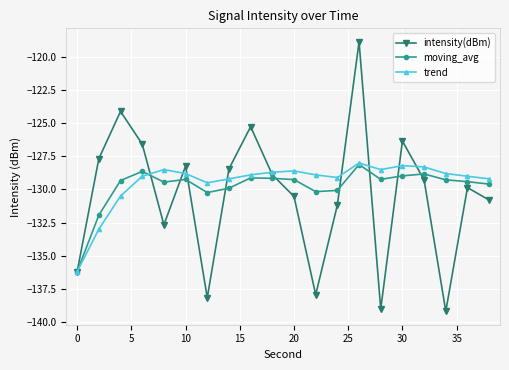

List the series in order of their overall mean, lowest first.

intensity(dBm), moving_avg, trend